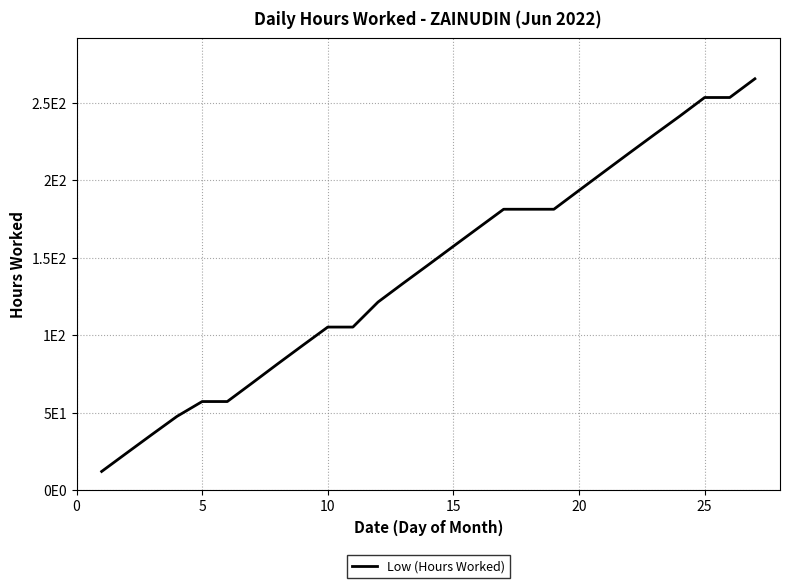

Does the chart have visible grid lines?

Yes